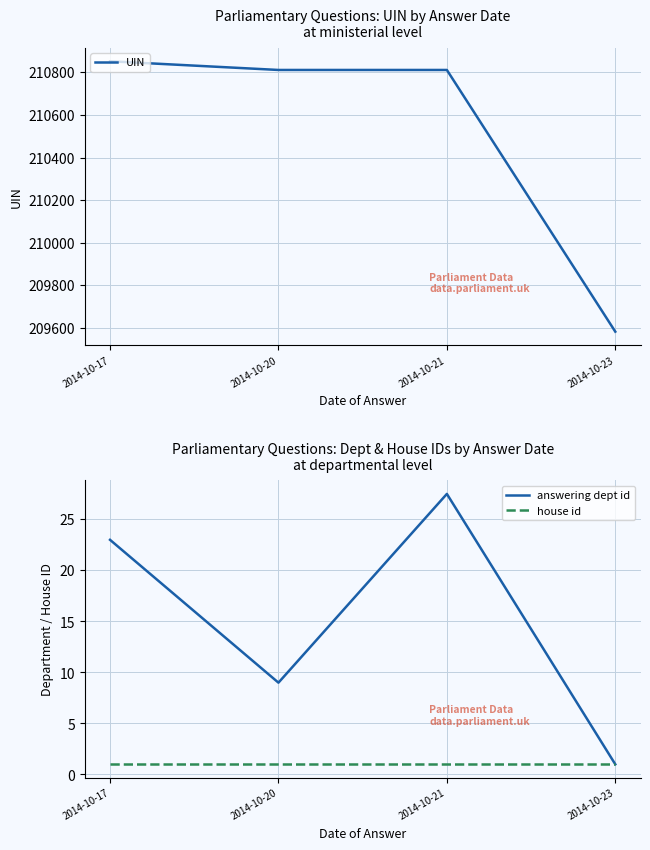

How many data points in answering dept id are less than 23?

2